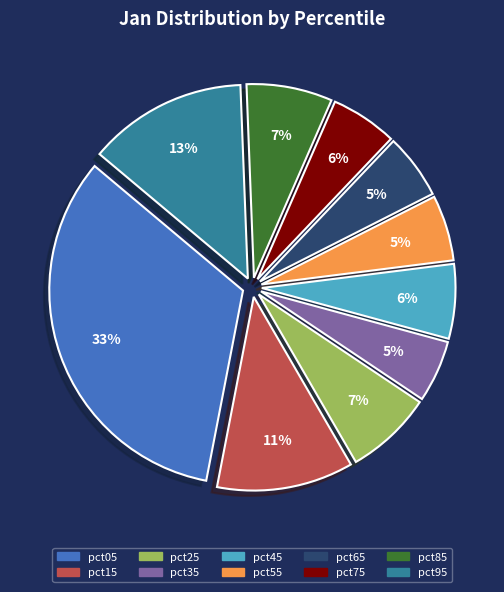

Between pct35 and pct05, which is larger?

pct05